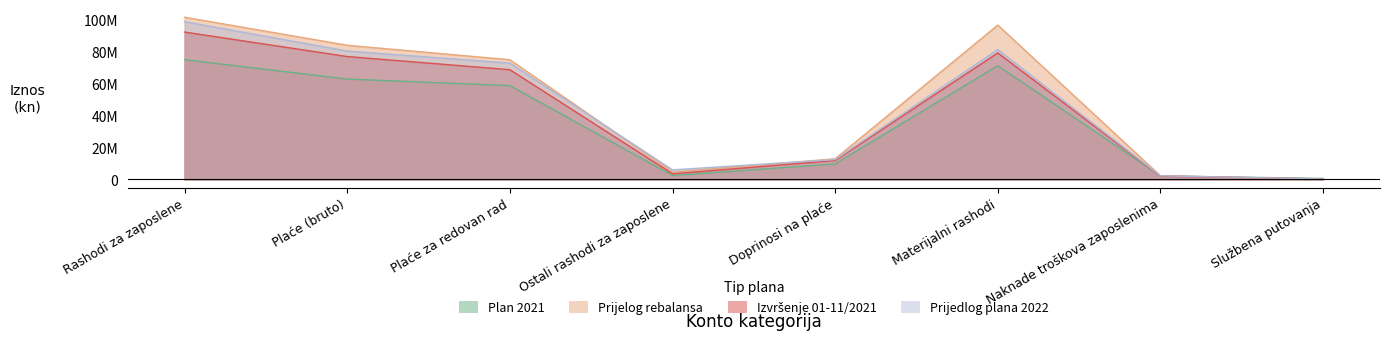

Reading right to left, extract all data points from this chart.

Plan 2021: Službena putovanja=590000	Naknade troškova zaposlenima=2238600	Materijalni rashodi=71330700	Doprinosi na plaće=9727100	Ostali rashodi za zaposlene=2424000	Plaće za redovan rad=58868500	Plaće (bruto)=62948100	Rashodi za zaposlene=75099200
Prijelog rebalansa: Službena putovanja=280000	Naknade troškova zaposlenima=2245000	Materijalni rashodi=96804443	Doprinosi na plaće=12935000	Ostali rashodi za zaposlene=4650000	Plaće za redovan rad=75070000	Plaće (bruto)=84150000	Rashodi za zaposlene=101735000
Izvršenje 01-11/2021: Službena putovanja=255217	Naknade troškova zaposlenima=2051848	Materijalni rashodi=79341433	Doprinosi na plaće=11844736	Ostali rashodi za zaposlene=3520890	Plaće za redovan rad=68821202	Plaće (bruto)=77071910	Rashodi za zaposlene=92437537
Prijedlog plana 2022: Službena putovanja=280000	Naknade troškova zaposlenima=2245000	Materijalni rashodi=81472800	Doprinosi na plaće=12450000	Ostali rashodi za zaposlene=5995000	Plaće za redovan rad=73000000	Plaće (bruto)=80515000	Rashodi za zaposlene=98960000